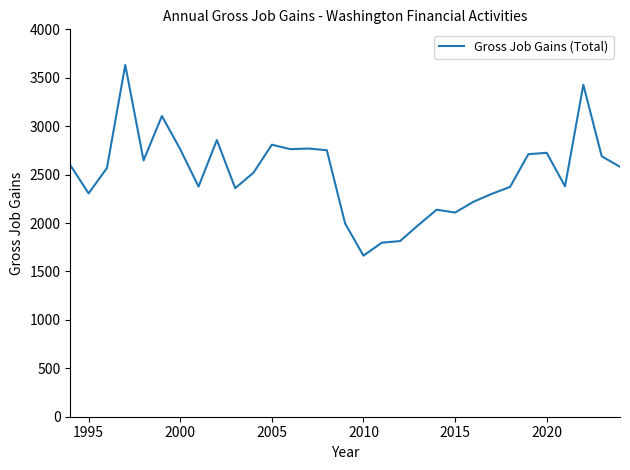

What is the difference between the maximum and minimum values?

1969